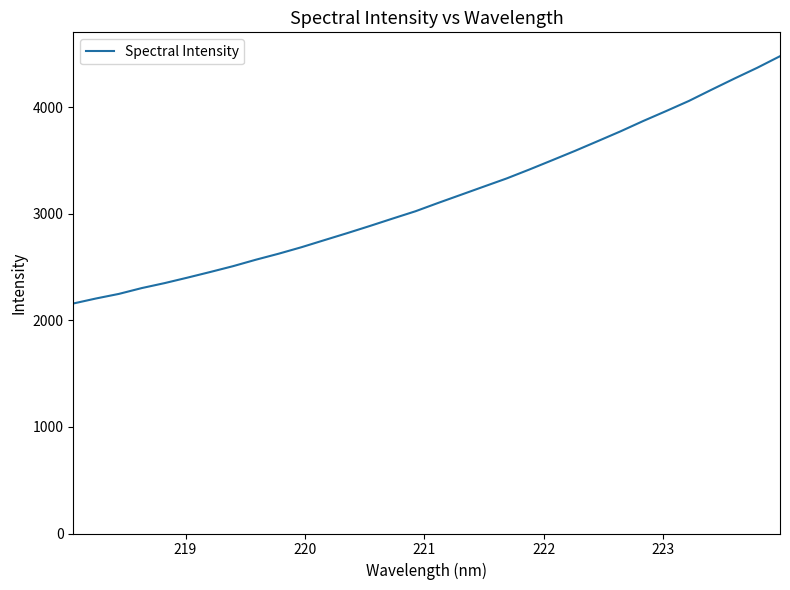

What is the difference between the maximum and minimum values?

2320.0